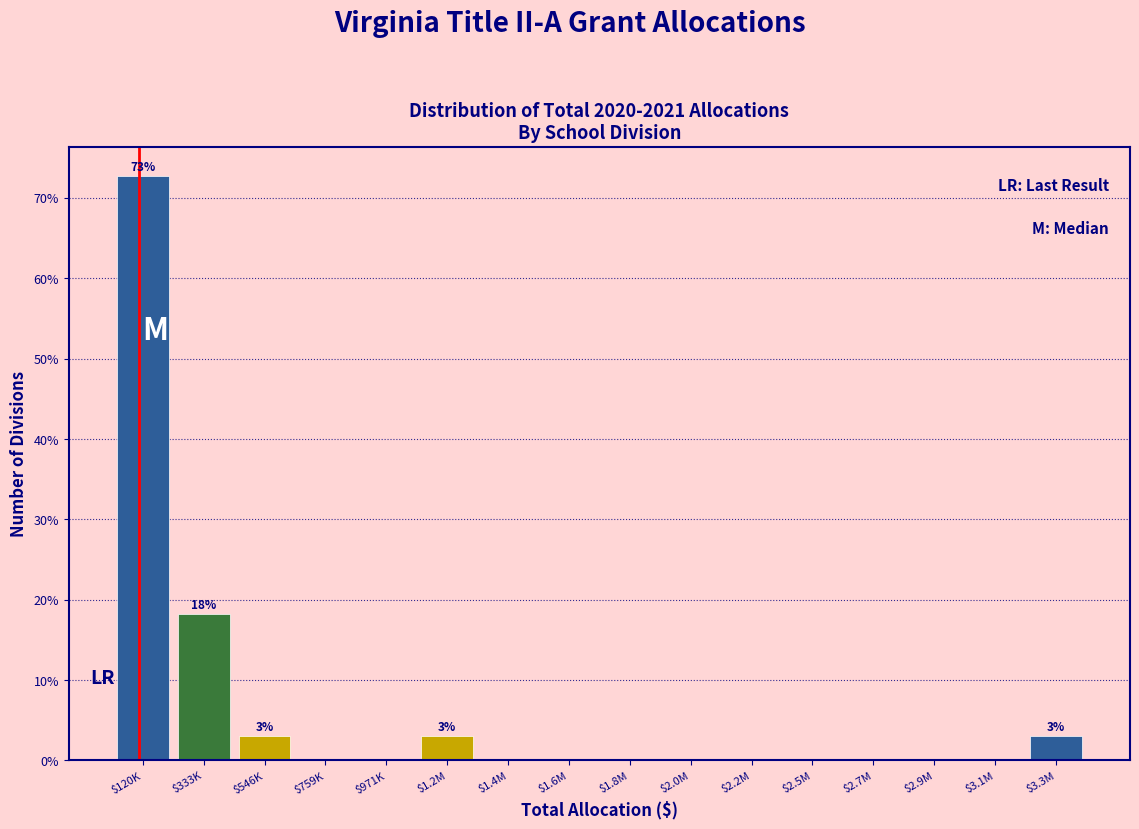

True or false: the data shows 108.5 at $120K.

False